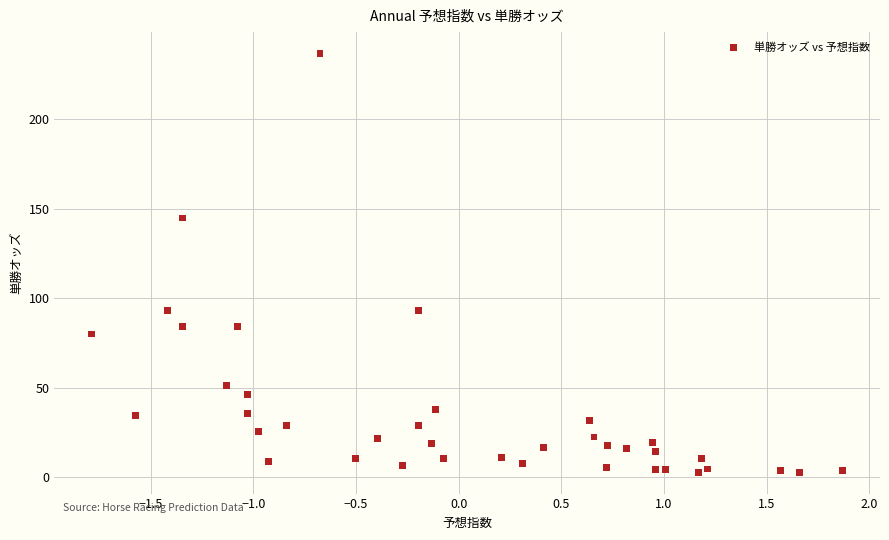

What is the range of X values (max minus min)?

3.7